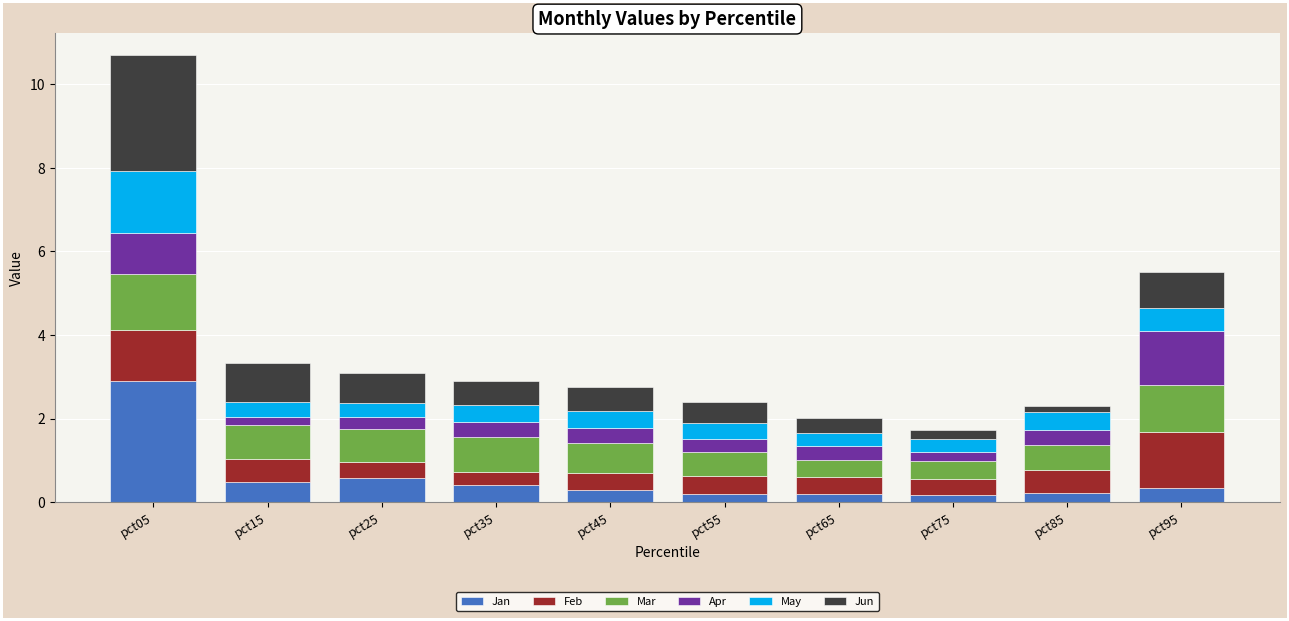

The Jan series shows 0.3 at pct95. True or false?

True